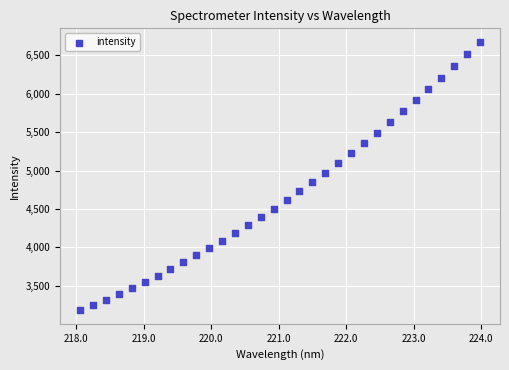

What is the range of Y values (max minus min)?

3498.2